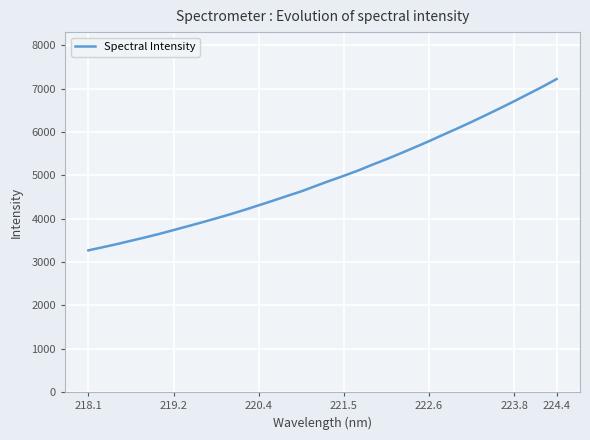

What is the smallest value displayed?

3269.1